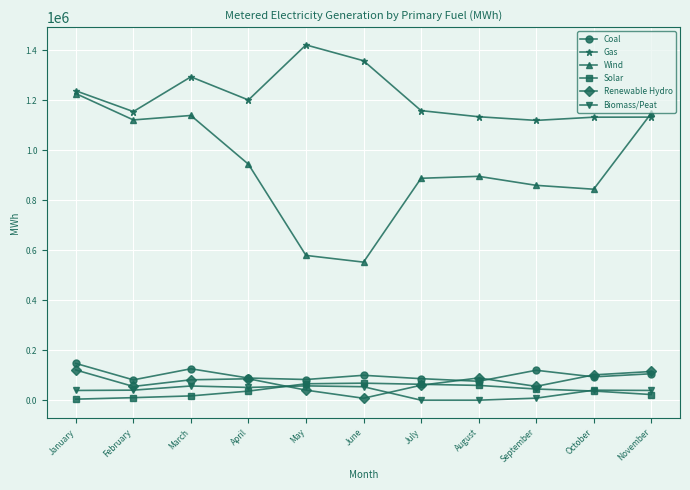

At how many categories does at least one series exceed 692942?

11